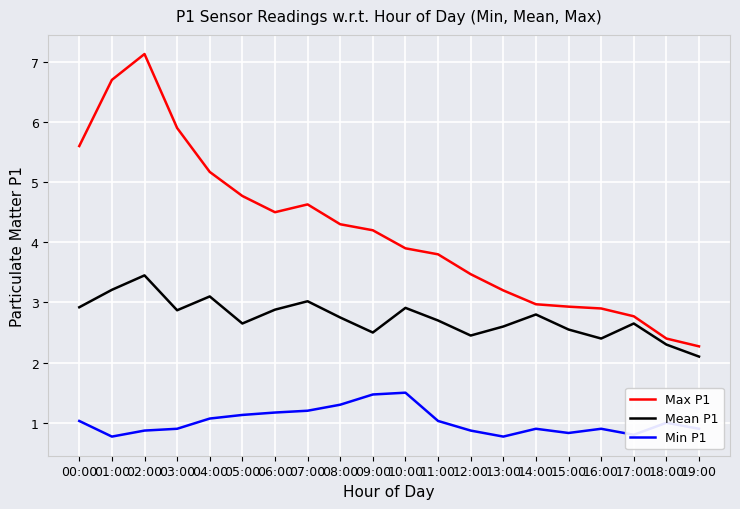

What is the difference between the highest and lowest values at 08:00?

3.0